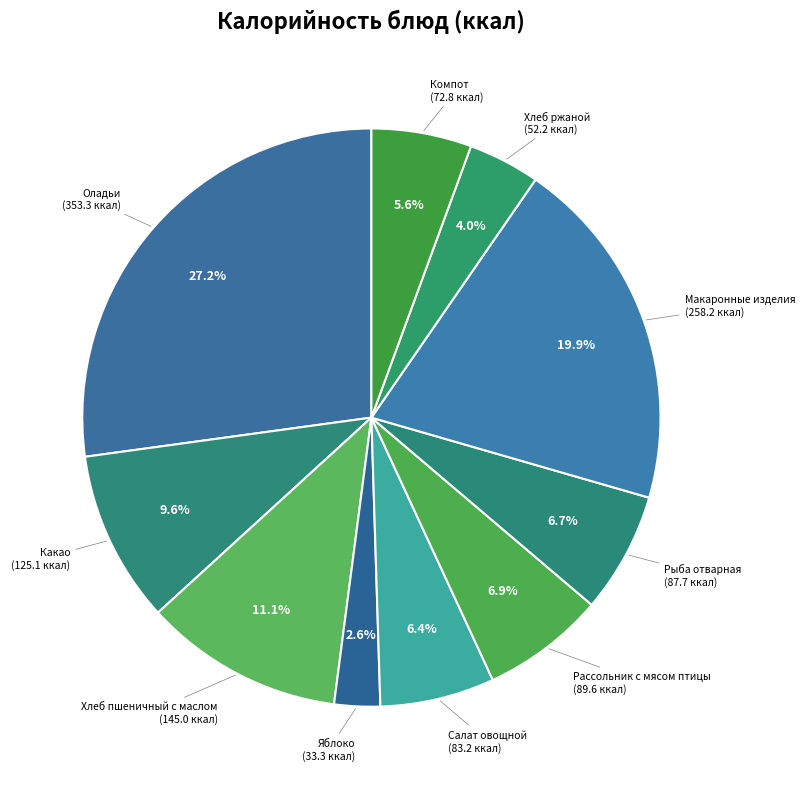

To the nearest percent, what is the difference between the largest and smallest slice percentages?

25%